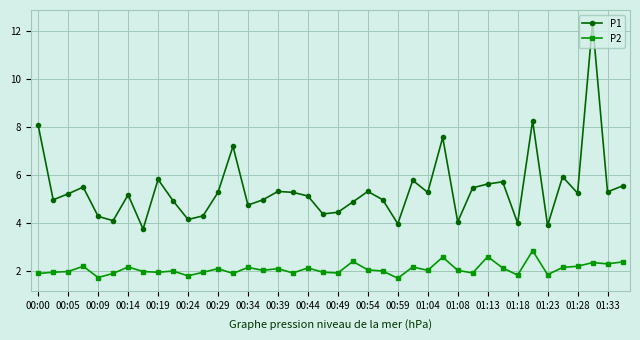

What is the value of the P2 point at the 16th from the left?

2.0